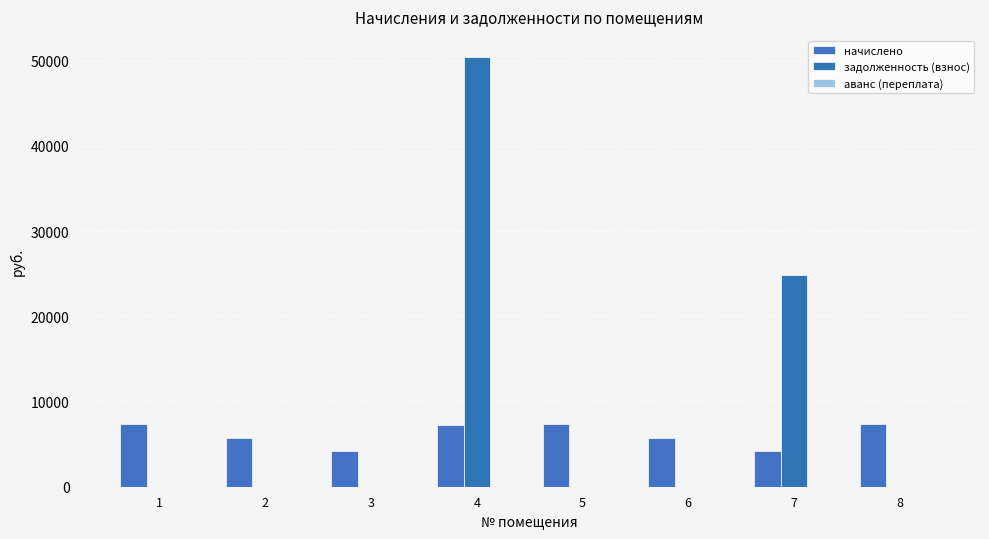

Are the bars grouped side by side (vs. stacked)?

Yes